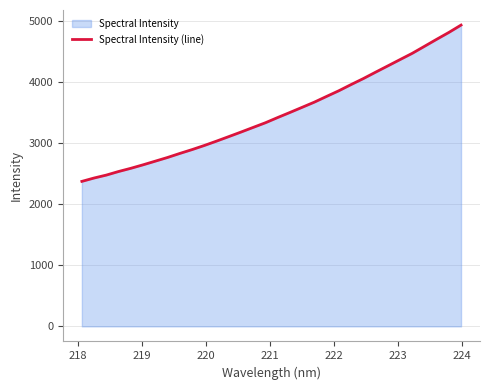

Reading right to left, what are all the values shown in this chart?

4937.6	4816.7	4703.9	4588.7	4474.0	4371.3	4267.8	4164.9	4060.3	3962.5	3861.3	3768.7	3674.8	3589.9	3505.4	3422.6	3337.1	3260.9	3184.4	3109.8	3035.8	2964.2	2897.0	2834.0	2768.0	2707.7	2647.7	2590.5	2538.1	2479.5	2431.5	2376.2